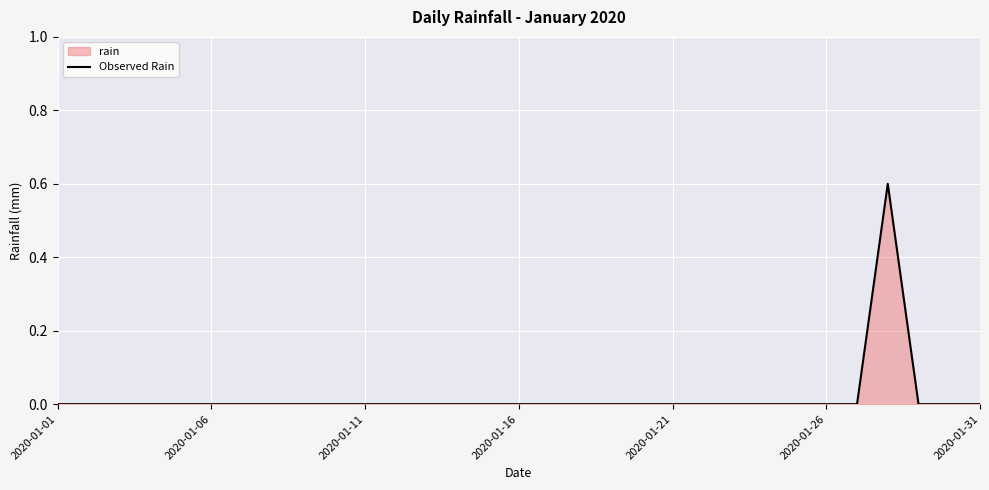

Does the chart display data point markers on the line(s)?

No